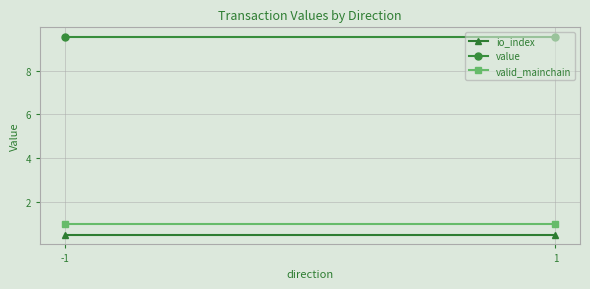

What is the sum of the value values at 1 and -1?

19.1